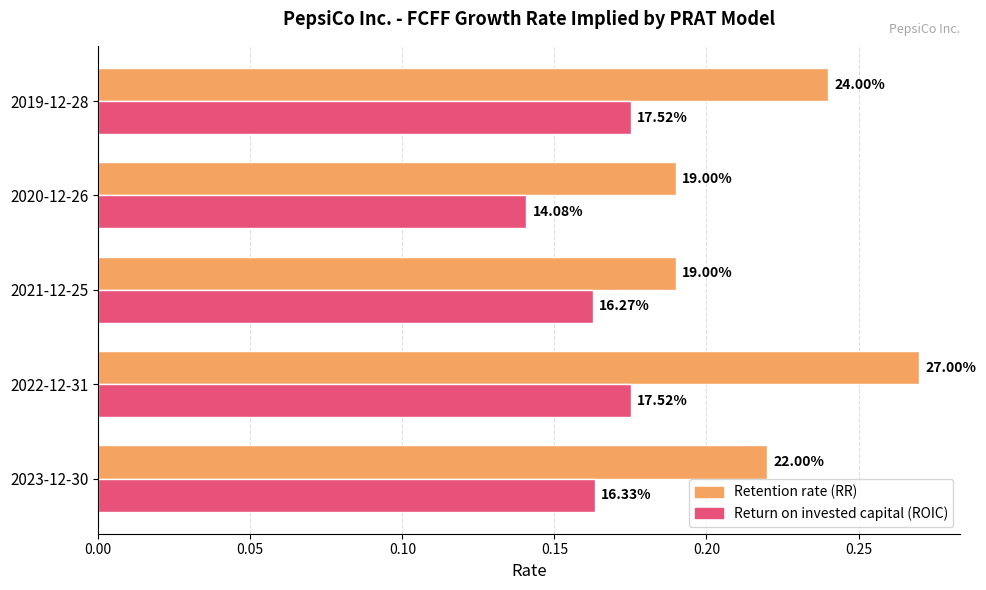

What are all the series names shown in the legend?

Retention rate (RR), Return on invested capital (ROIC)